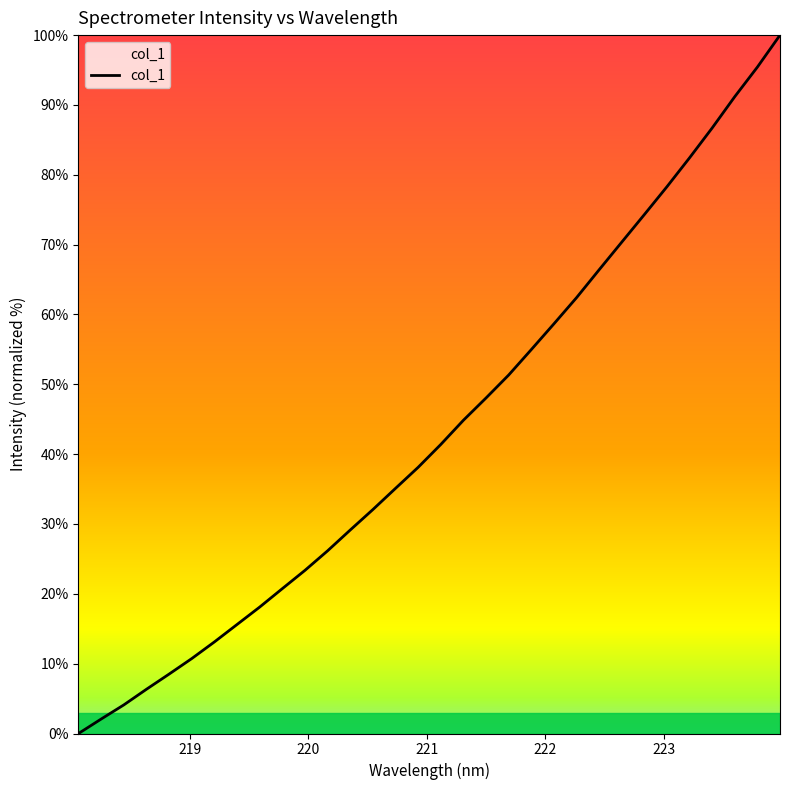

Reading right to left, transcribe all the data shown in this chart.

100.0	95.4	91.2	86.7	82.4	78.3	74.3	70.4	66.4	62.4	58.7	55.0	51.3	48.0	44.9	41.4	38.1	35.1	32.1	29.1	26.2	23.4	20.7	18.1	15.6	13.1	10.7	8.5	6.3	4.1	2.1	0.0